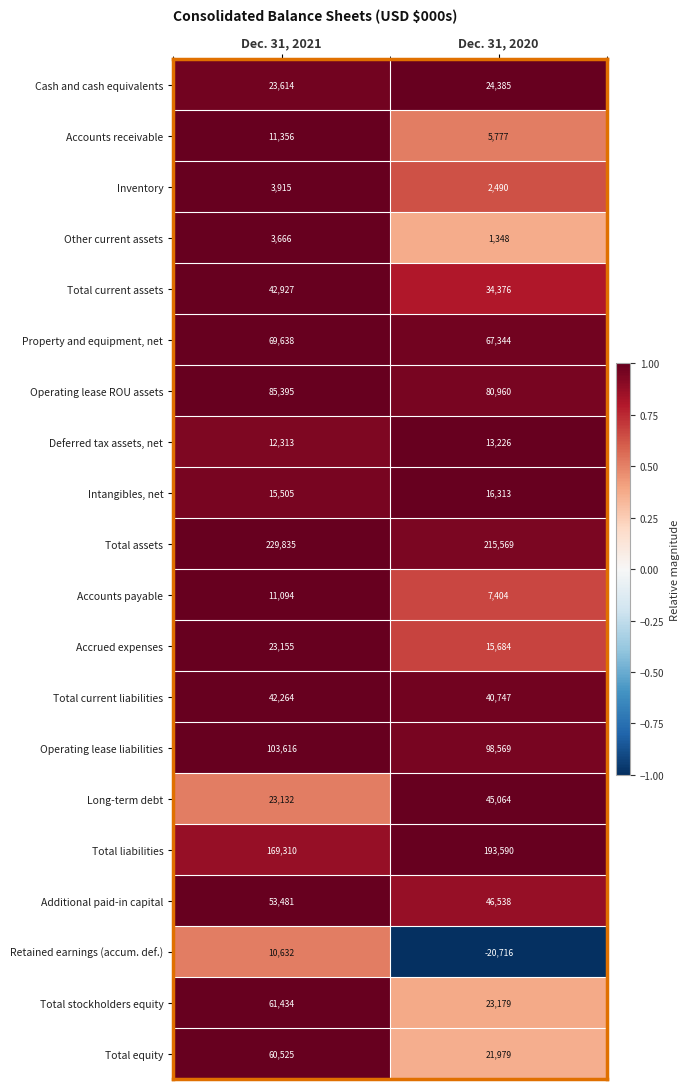

At which label does Operating lease ROU assets reach its peak?

Dec. 31, 2021